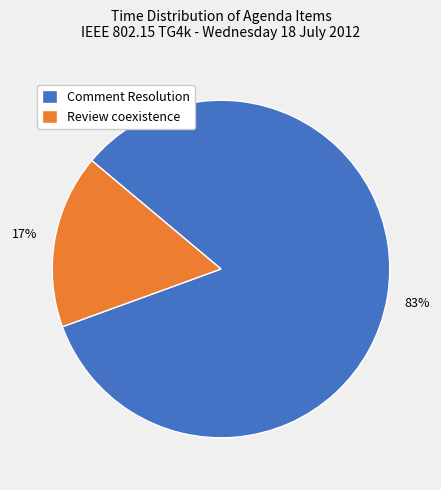

Between Review coexistence and Comment Resolution, which is larger?

Comment Resolution